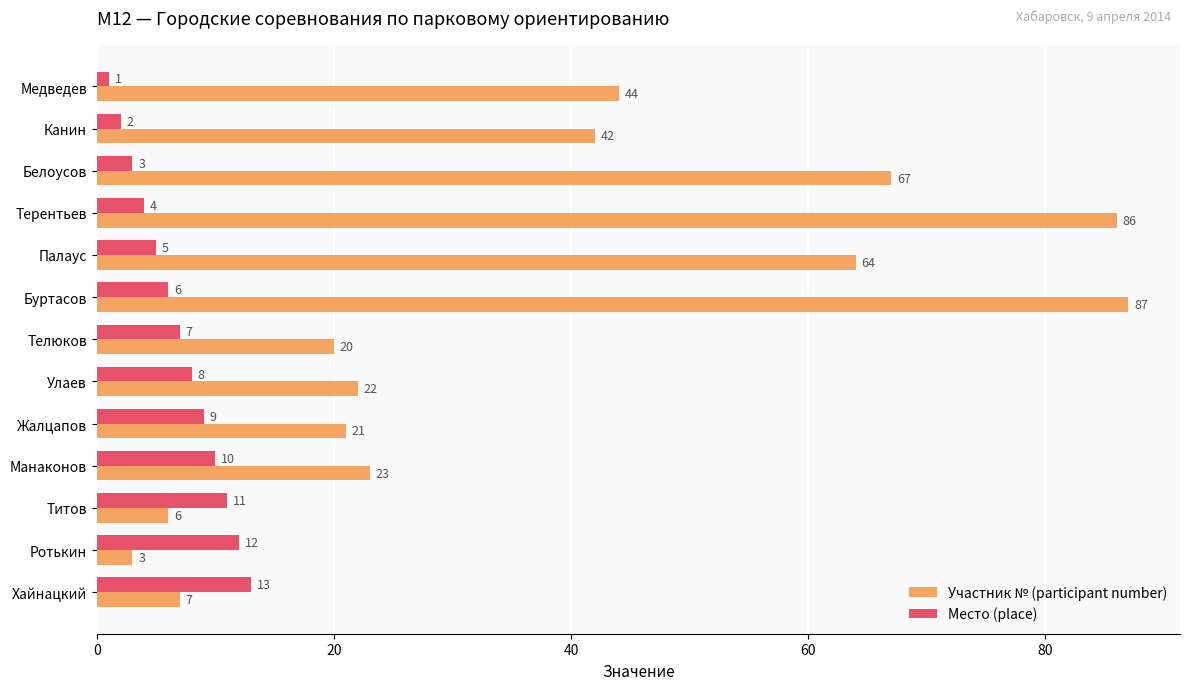

List the labels in order of Место (place) value, largest first.

Хайнацкий, Ротькин, Титов, Манаконов, Жалцапов, Улаев, Телюков, Буртасов, Палаус, Терентьев, Белоусов, Канин, Медведев